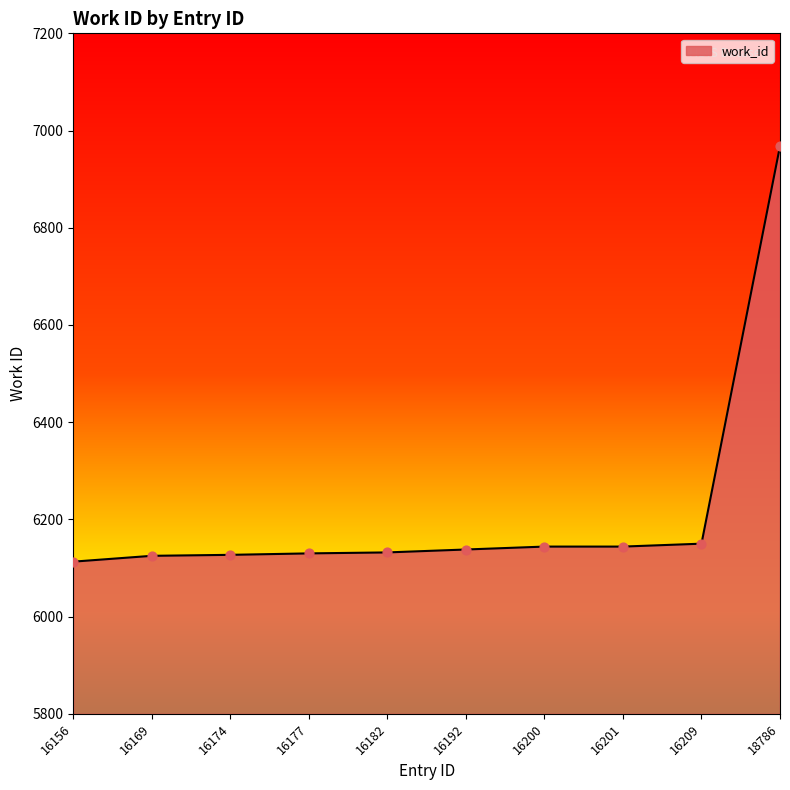

What is the change in value from 16200 to 18786?

+824